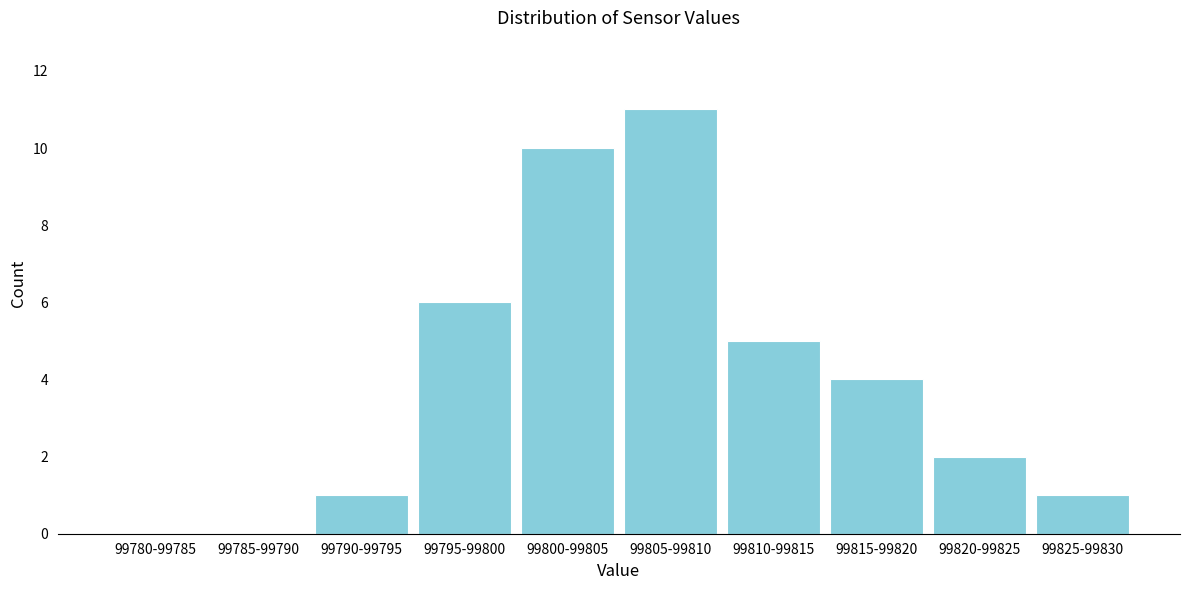

Reading left to right, transcribe all the data shown in this chart.

99780-99785=0	99785-99790=0	99790-99795=1	99795-99800=6	99800-99805=10	99805-99810=11	99810-99815=5	99815-99820=4	99820-99825=2	99825-99830=1